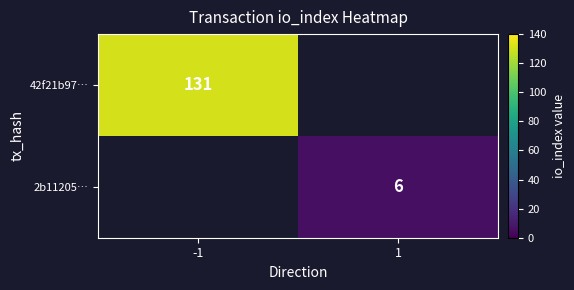

At how many categories does at least one series exceed 38?

1